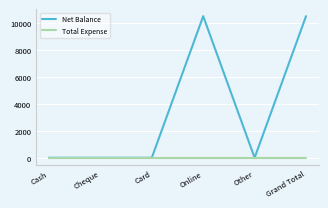

Which series has the largest total across all categories?

Net Balance